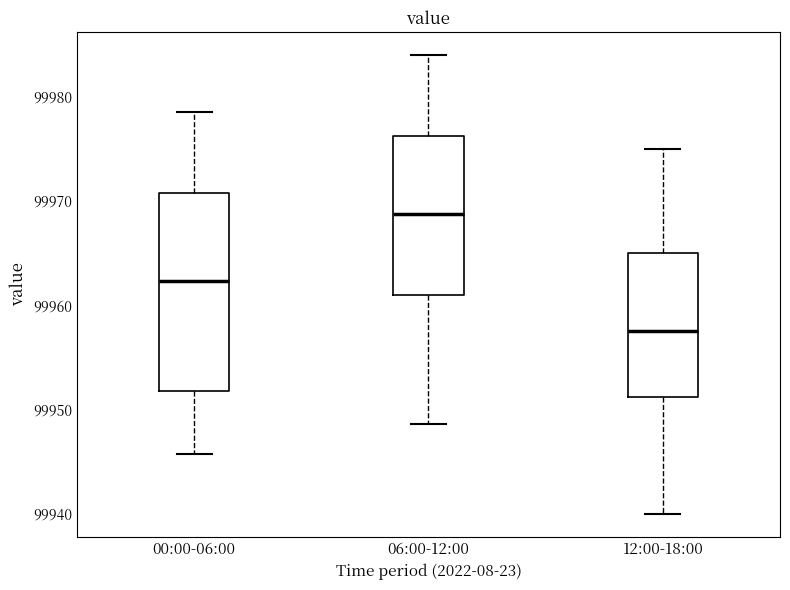

Reading left to right, read every box against the y-axis: the position of its median line, the range the box covers, and the ends of its whiskers. The values are not printed on the chart, so give them approximately, as read against the axis.

00:00-06:00: median 99962, box 99952 to 99971, whiskers 99946 to 99979
06:00-12:00: median 99969, box 99961 to 99976, whiskers 99949 to 99984
12:00-18:00: median 99958, box 99951 to 99965, whiskers 99940 to 99975